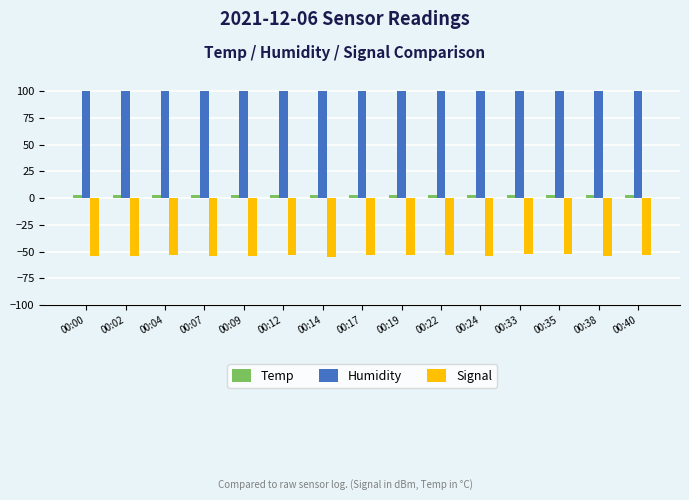

Rank the series at 00:14 from lowest to highest value.

Signal, Temp, Humidity